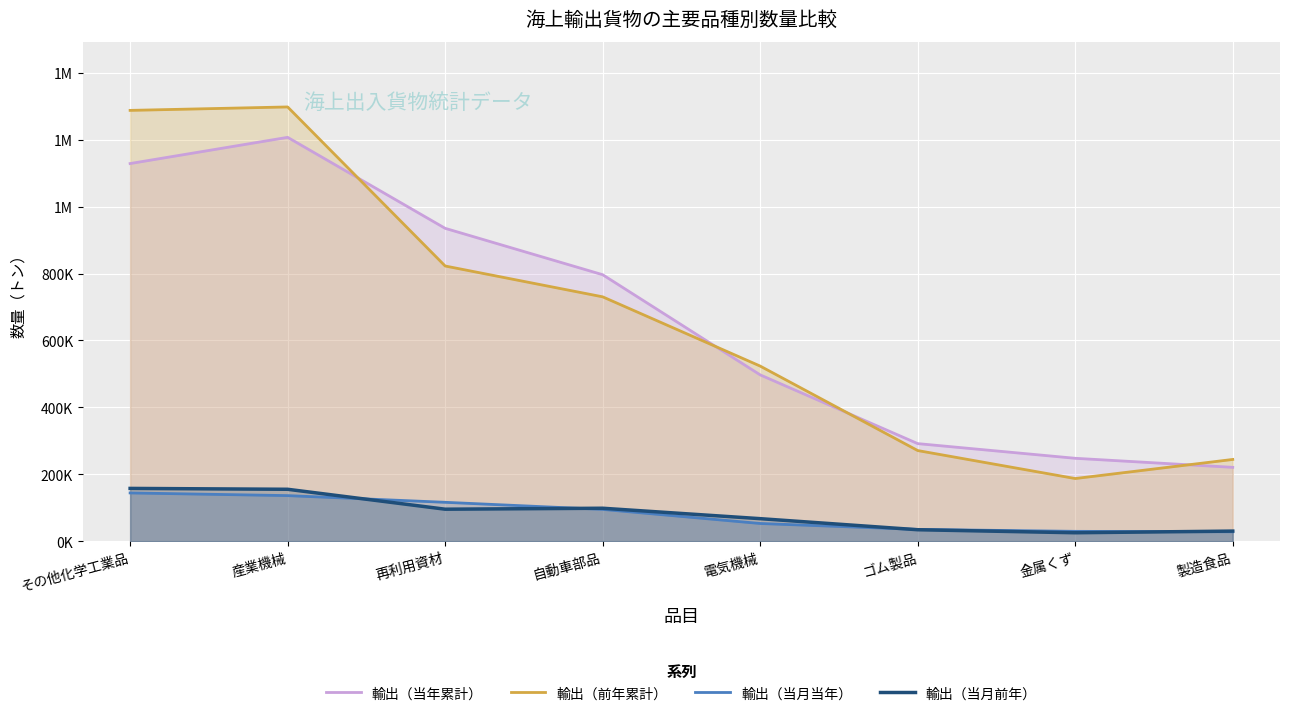

Reading left to right, extract all data points from this chart.

輸出（当年累計）: 1129076	1207470	935386	796692	497187	291637	247750	220711
輸出（前年累計）: 1288061	1298341	822752	730543	523457	270896	187220	244299
輸出（当月当年）: 144187	136171	116132	94966	52826	35062	29322	27980
輸出（当月前年）: 157679	155096	95522	98402	67230	34131	25104	30042